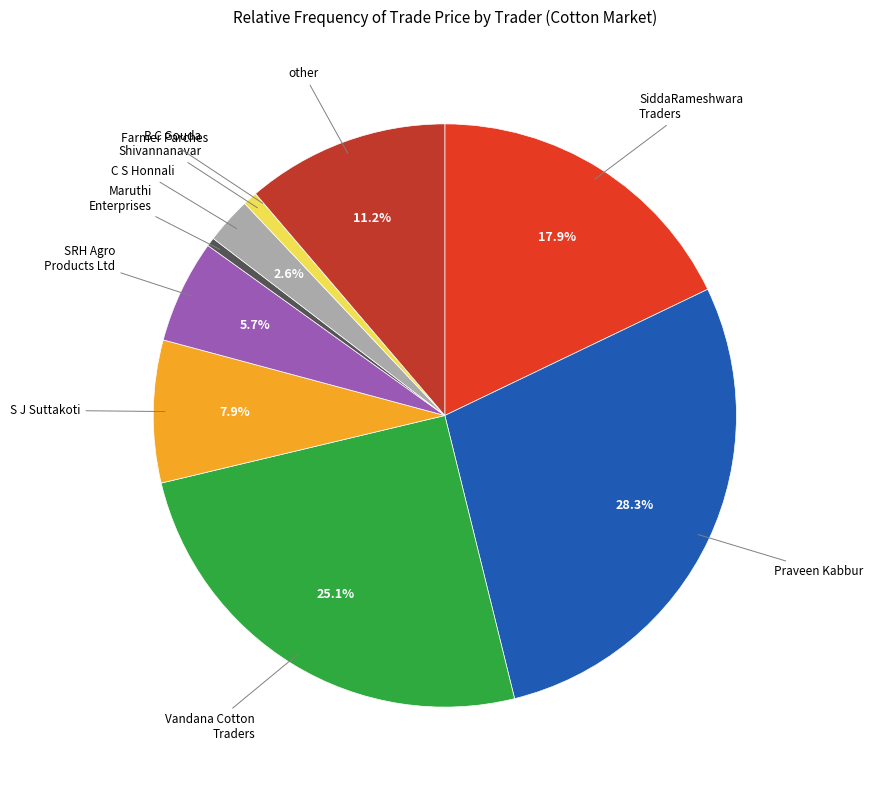

What is the smallest slice in the pie chart?

FARMER PARCHES